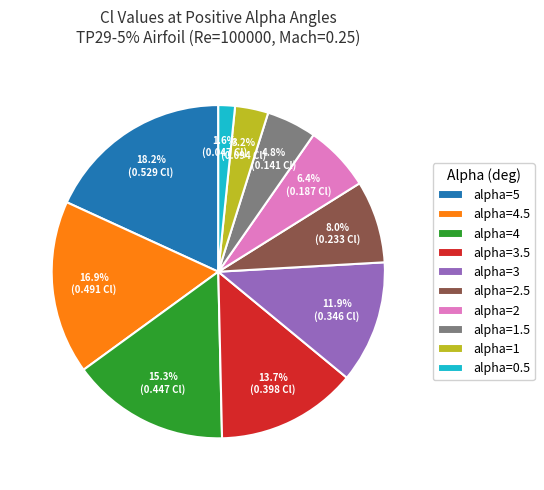

To the nearest percent, what is the difference between the alpha=2 and alpha=0.5 slice percentages?

5%